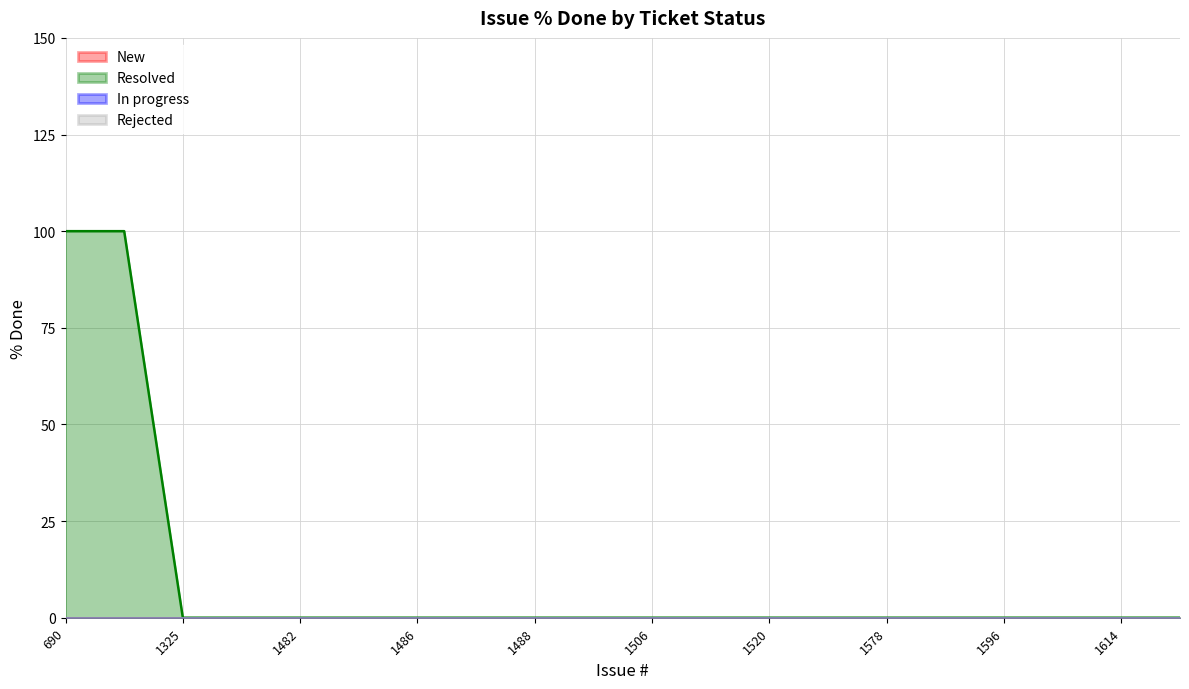

What are all the series names shown in the legend?

New, Resolved, In progress, Rejected